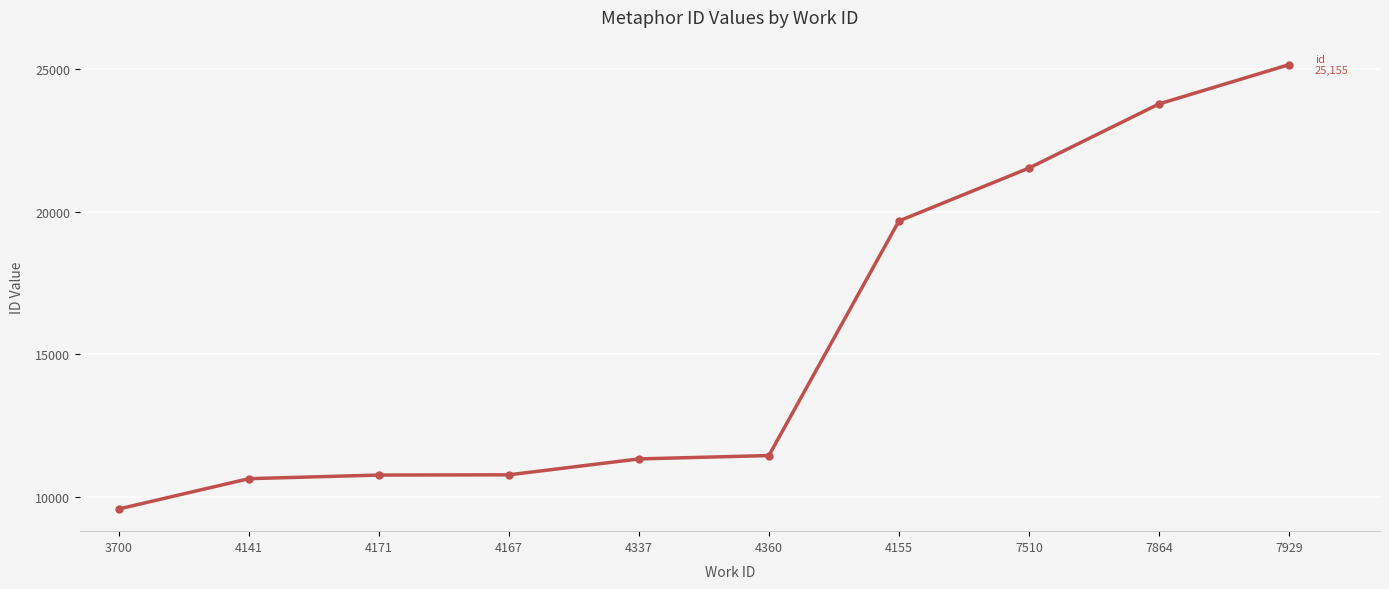

What is the approximate value at 3700?

9585